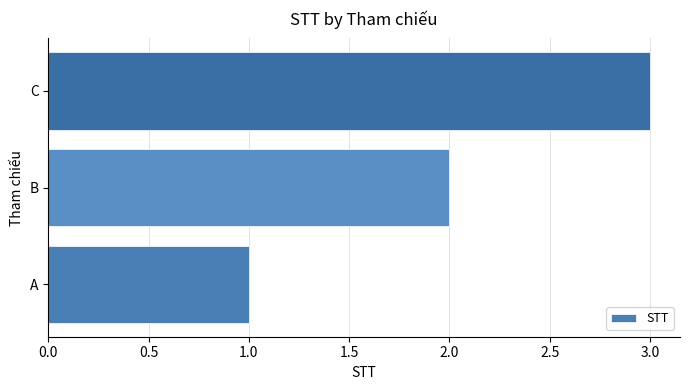

Between A and C, which is larger?

C